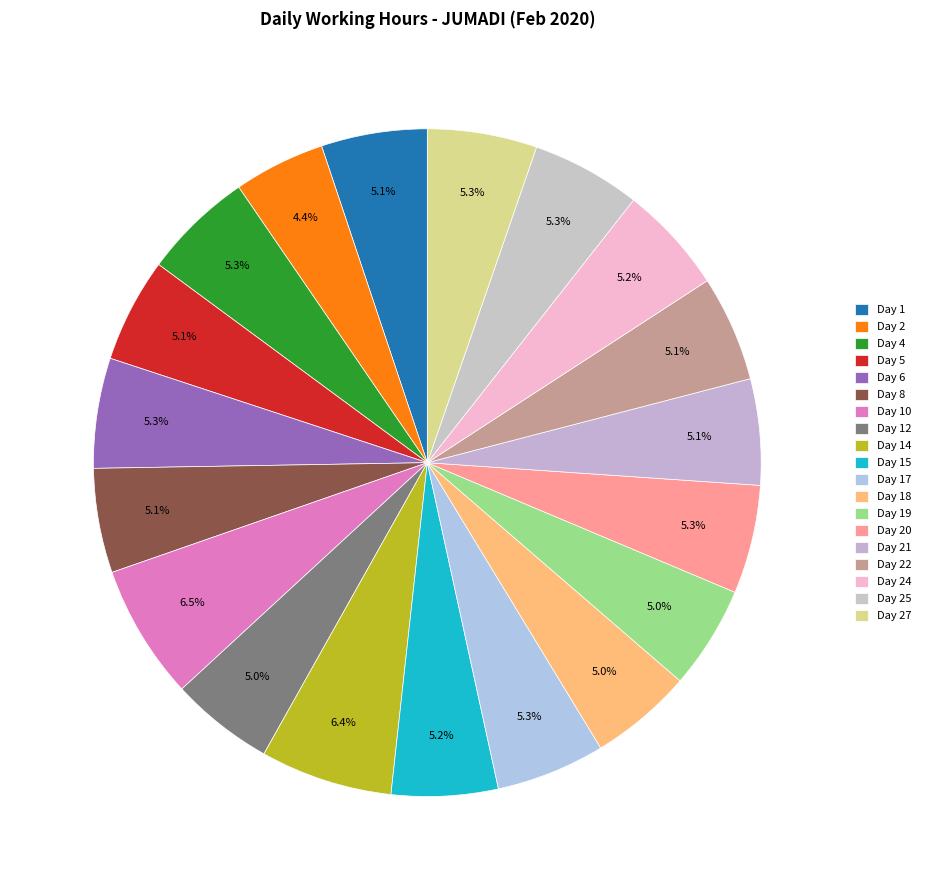

How many segments does this pie chart have?

19